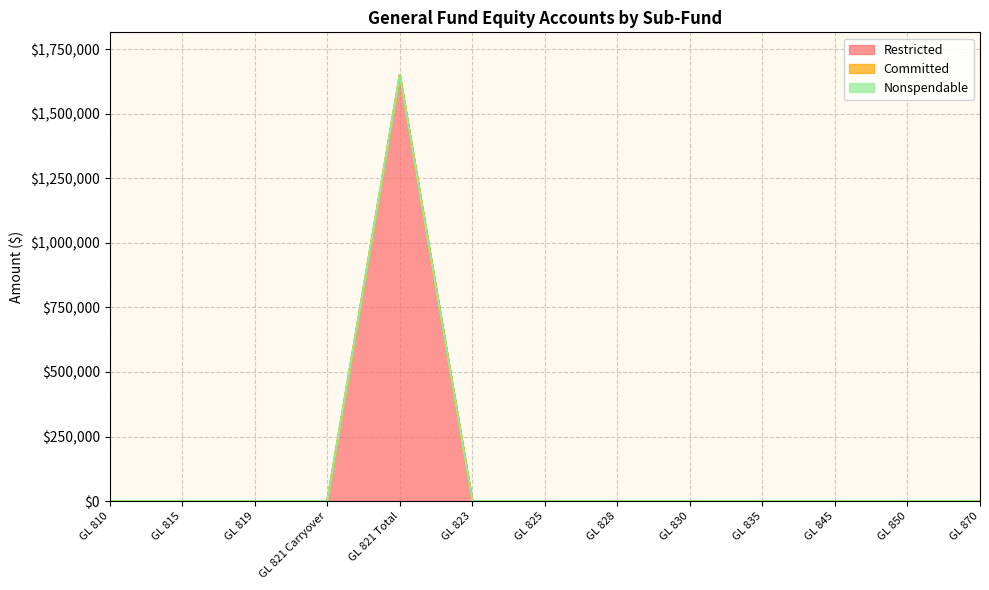

List the labels in order of Committed value, smallest first.

GL 810, GL 815, GL 819, GL 821 Carryover, GL 821 Total, GL 823, GL 825, GL 828, GL 830, GL 835, GL 845, GL 850, GL 870